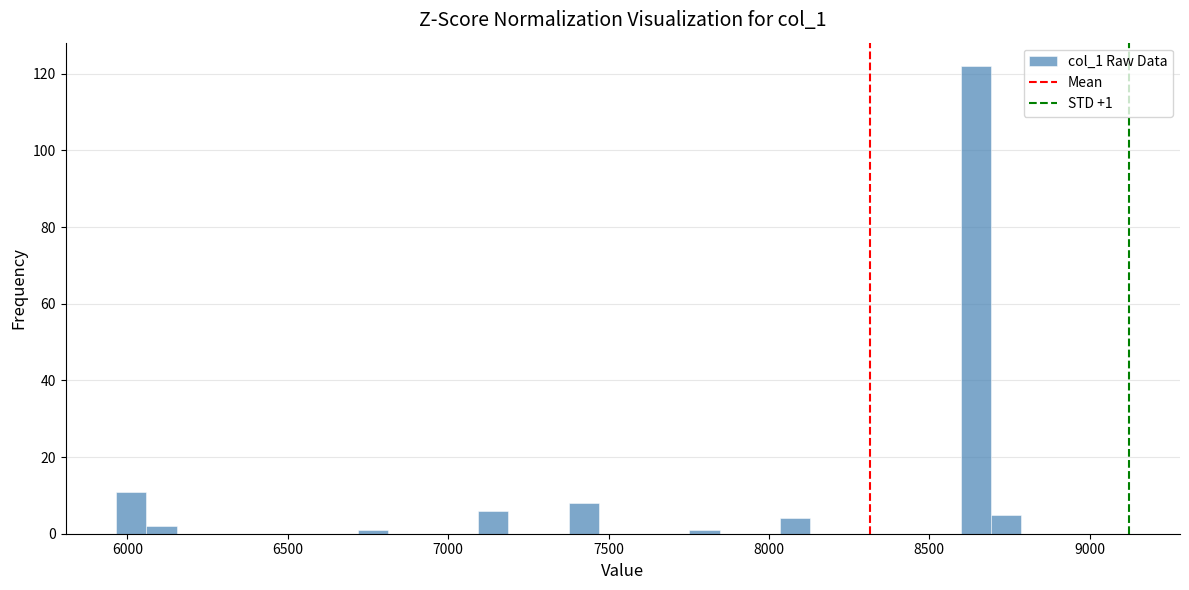

Read against the x-axis, roughly where is the centre of the tallest bar?

8650